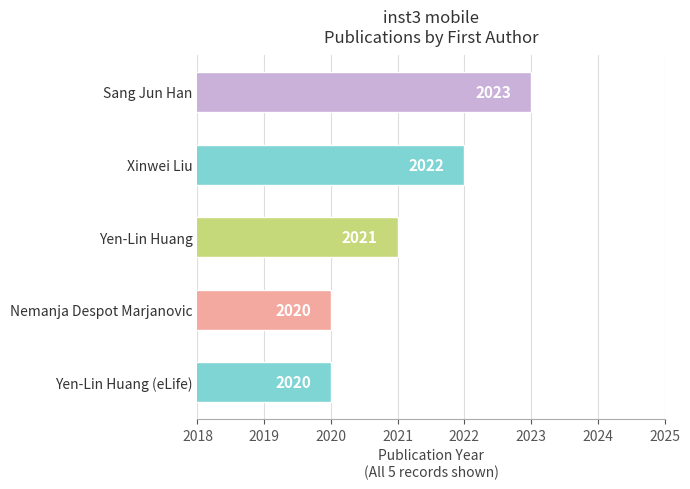

How many bars are there in total?

5